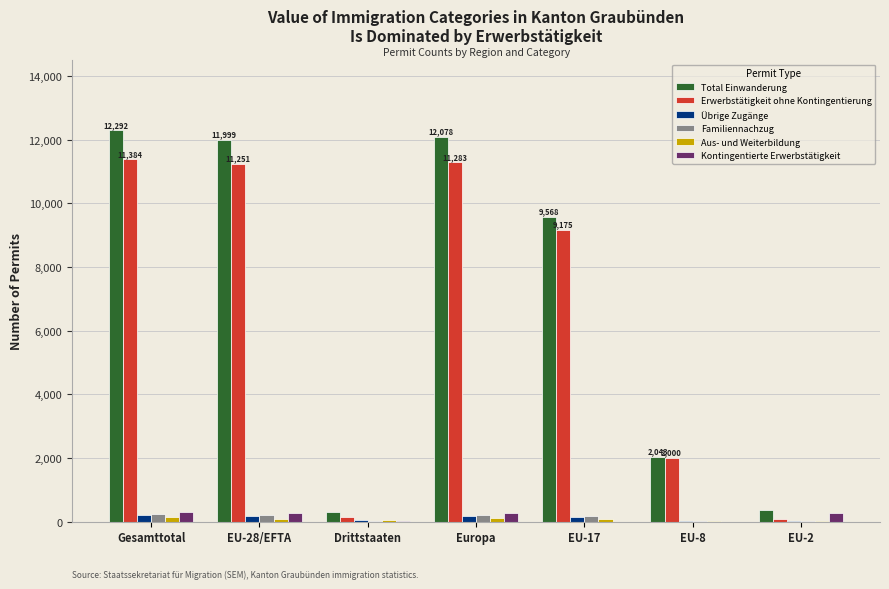

What is the greatest value displayed?

12292